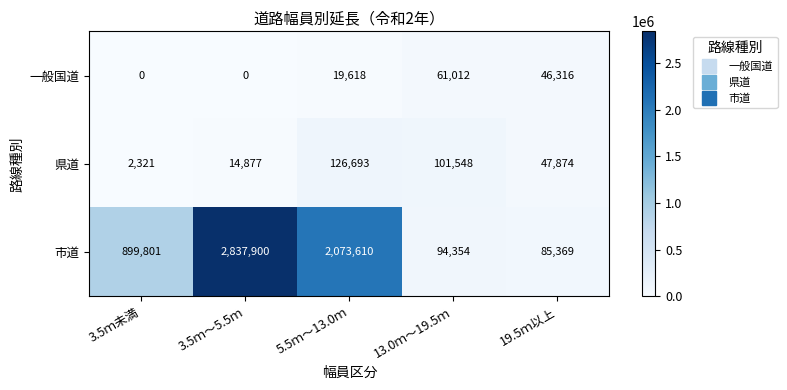

What is the difference between the maximum and second lowest values in the 一般国道 series?

61012